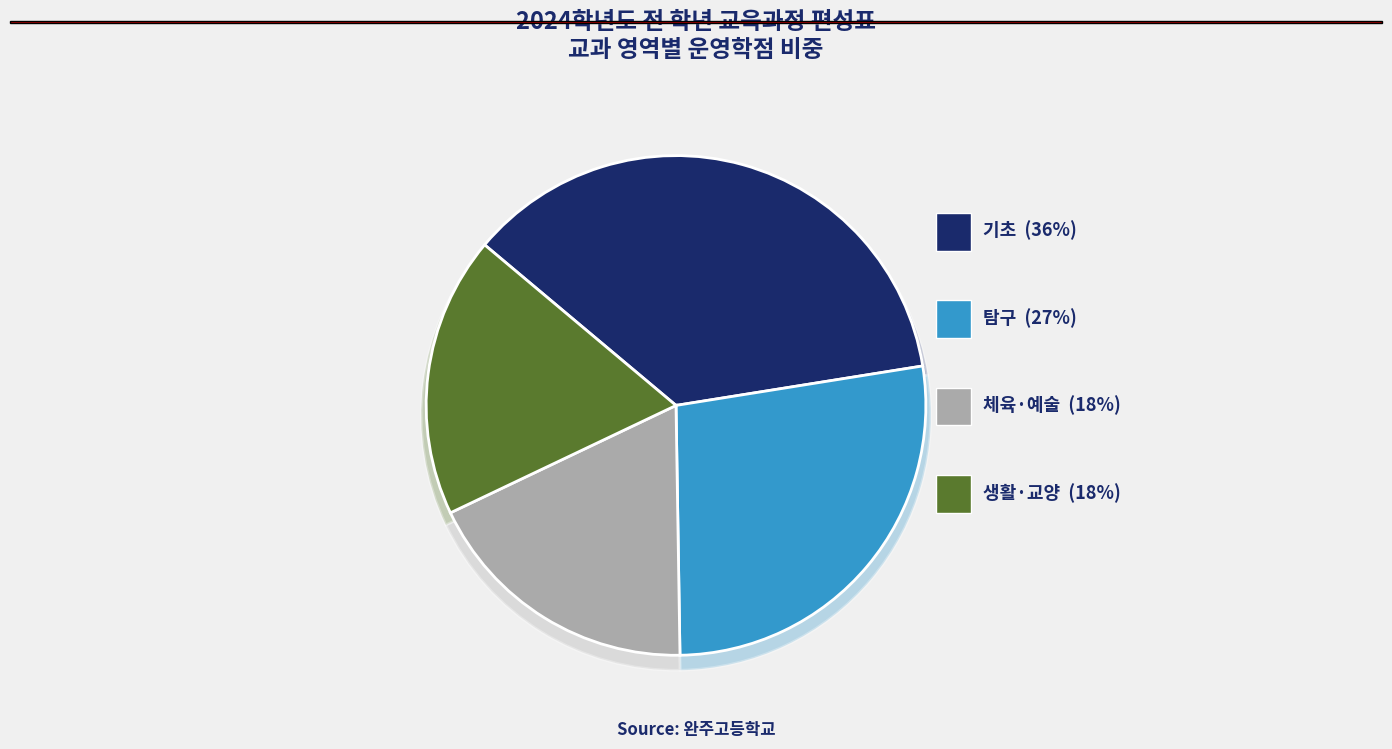

Is there any slice that represents more than half of the pie?

No